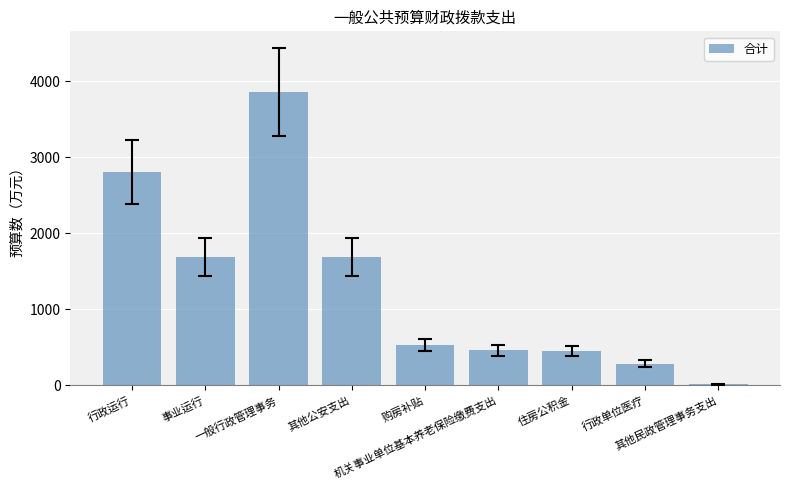

Which has a higher value, 行政单位医疗 or 其他民政管理事务支出?

行政单位医疗